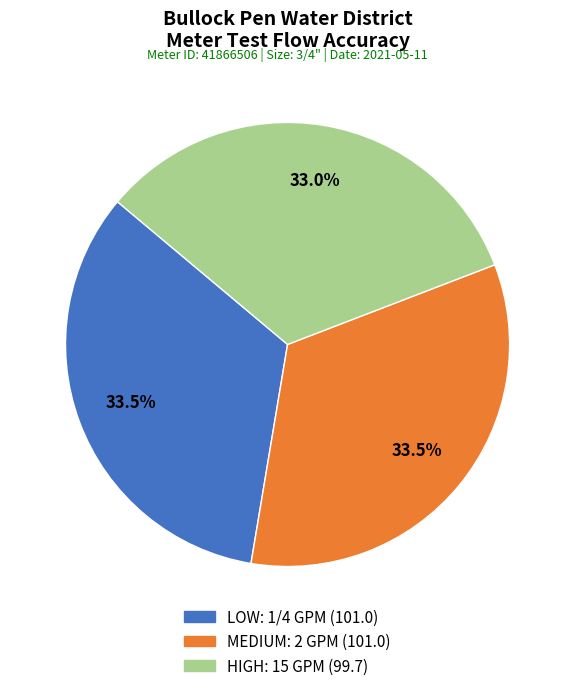

True or false: LOW: 1/4 GPM accounts for 44% of the total.

False